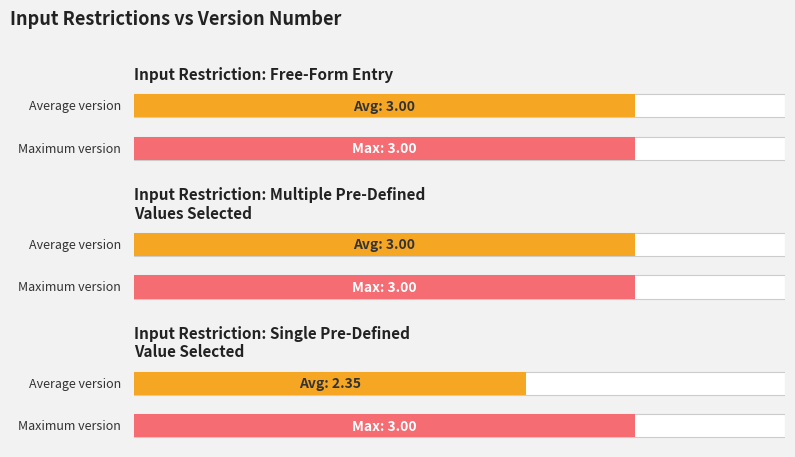

True or false: the data shows 3.0 at Free-Form Entry.

True